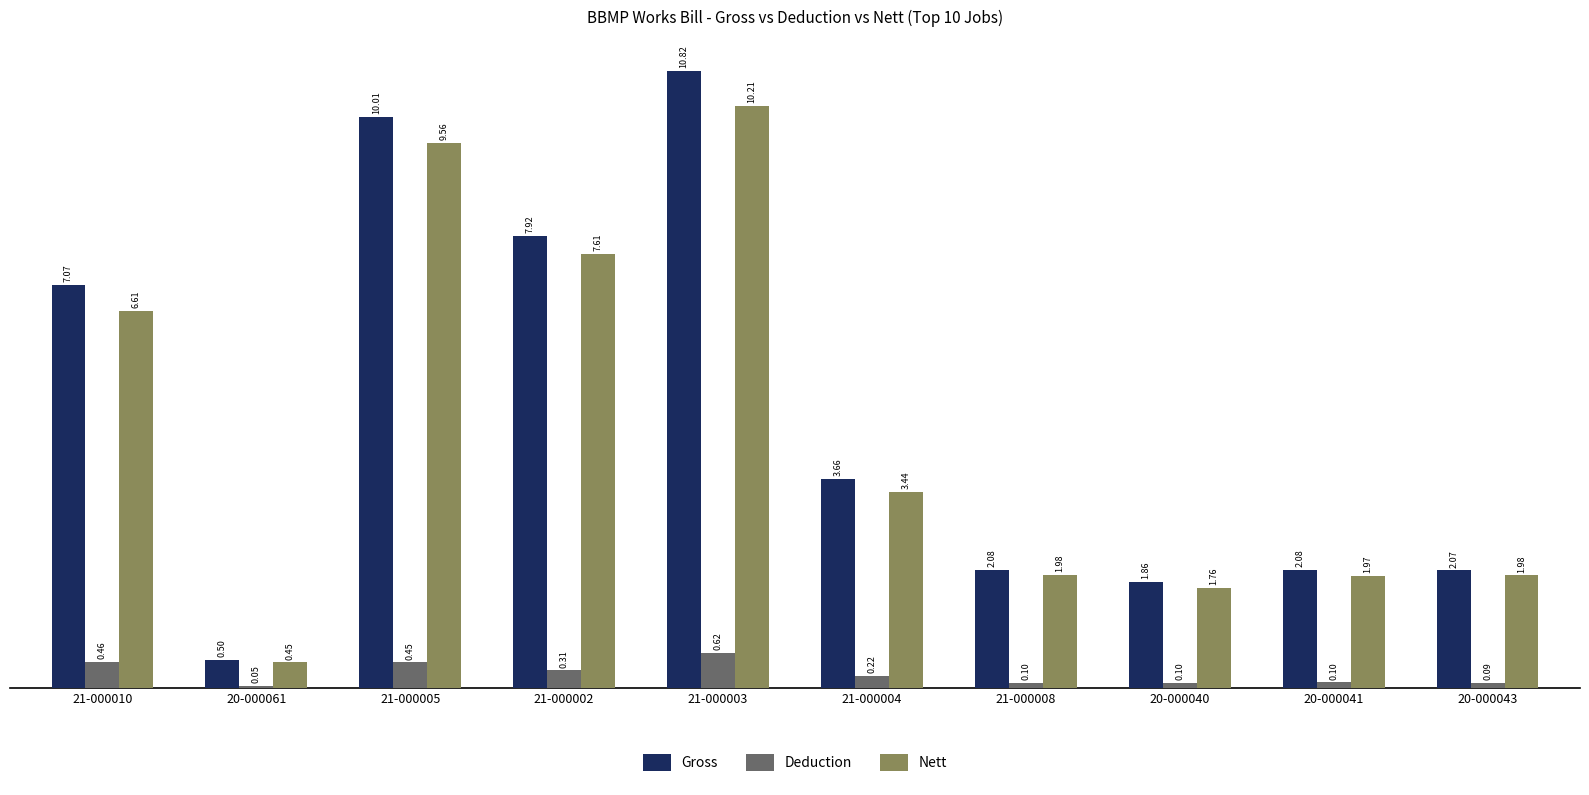

List the series in order of their peak value, highest first.

Gross, Nett, Deduction